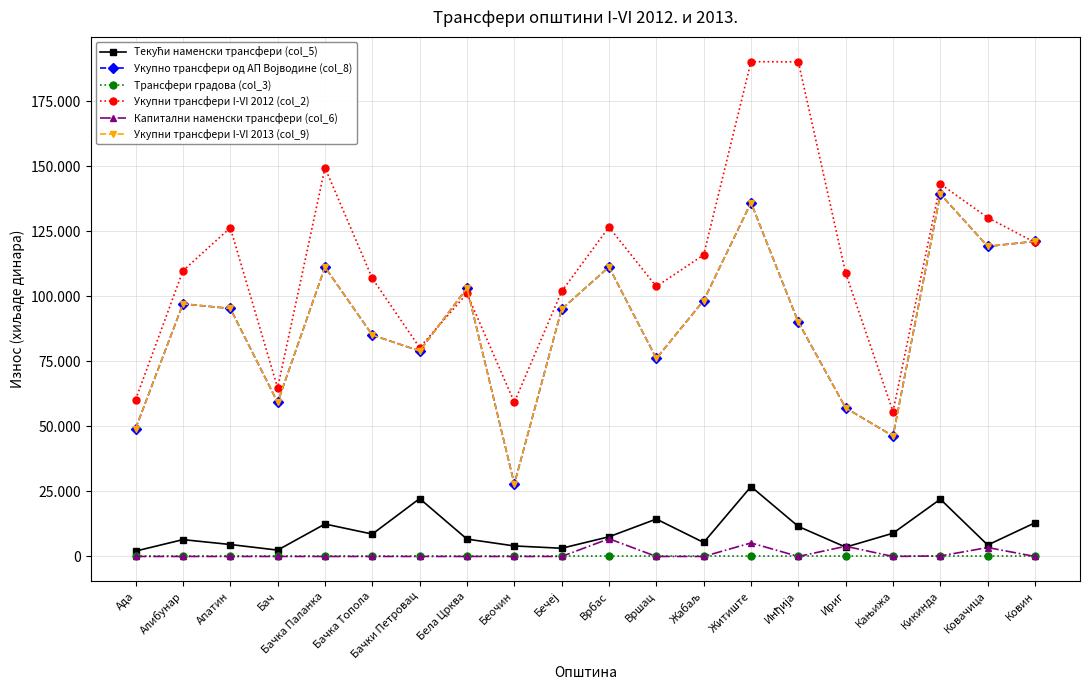

Is this an area chart (filled region under the line)?

No